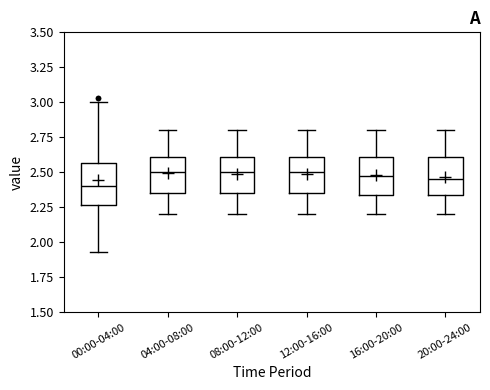

Reading left to right, transcribe this box plot: for each box, give where its median line is, the range the box spans, and where its two whiskers end, as read against the y-axis. The values are not printed on the chart, so give them approximately, as read against the axis.

00:00-04:00: median 2.40, box 2.25 to 2.55, whiskers 1.95 to 3.00
04:00-08:00: median 2.50, box 2.35 to 2.60, whiskers 2.20 to 2.80
08:00-12:00: median 2.50, box 2.35 to 2.60, whiskers 2.20 to 2.80
12:00-16:00: median 2.50, box 2.35 to 2.60, whiskers 2.20 to 2.80
16:00-20:00: median 2.50, box 2.35 to 2.60, whiskers 2.20 to 2.80
20:00-24:00: median 2.45, box 2.35 to 2.60, whiskers 2.20 to 2.80